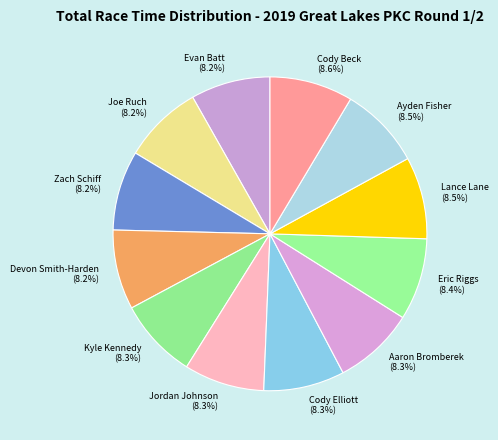

To the nearest percent, what percentage of the pie is Devon Smith-Harden?

8%